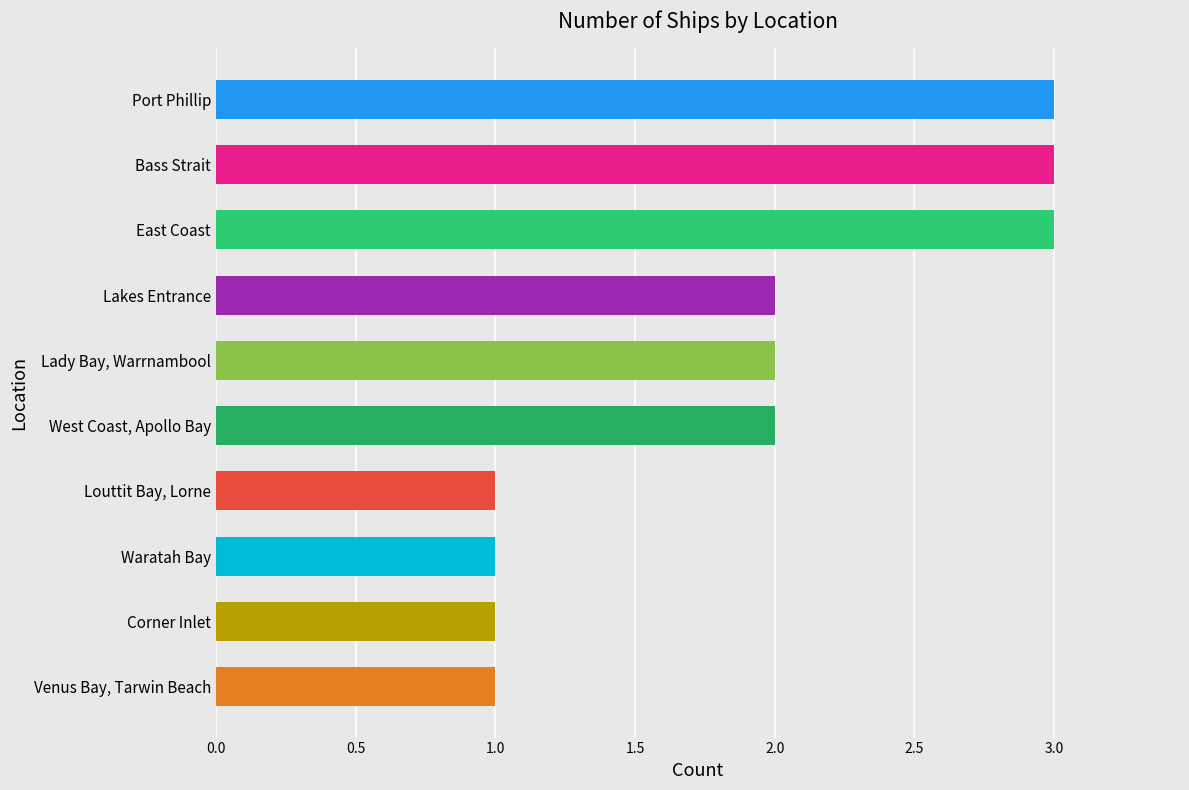

What value does the data have at East Coast?

3